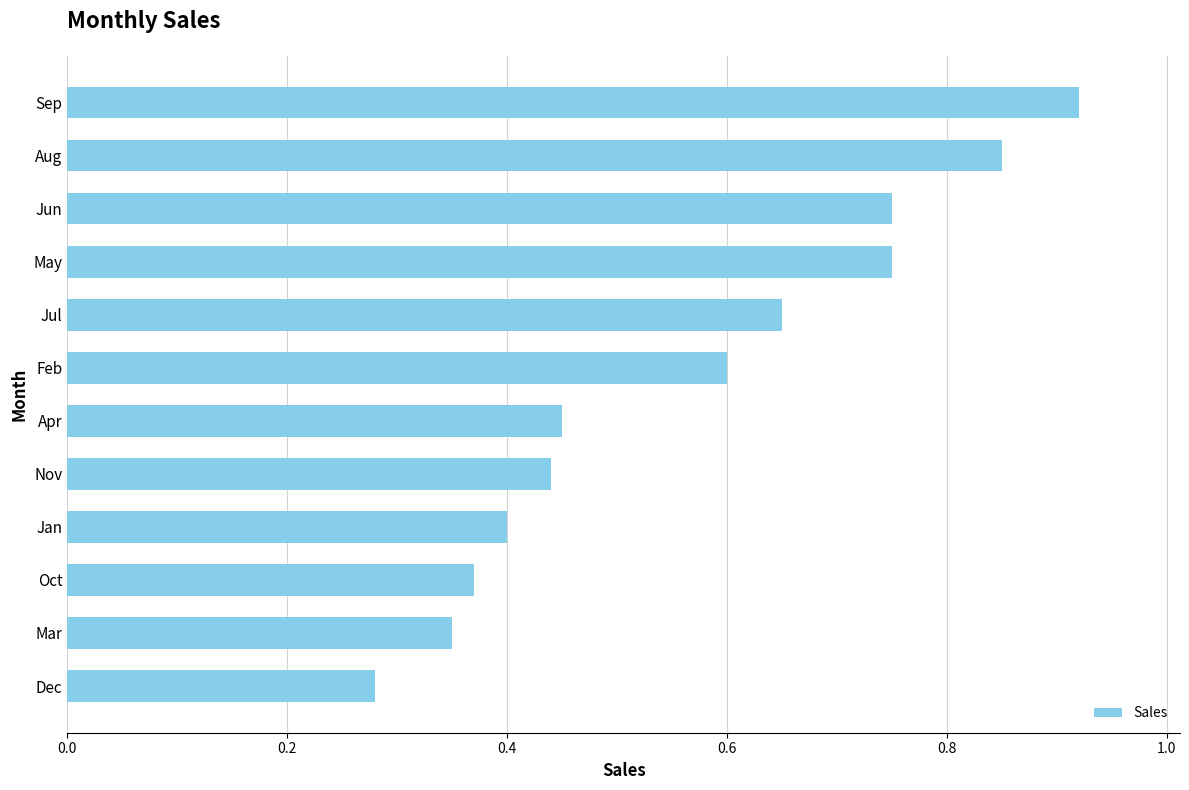

How many values are between 0 and 1?

12